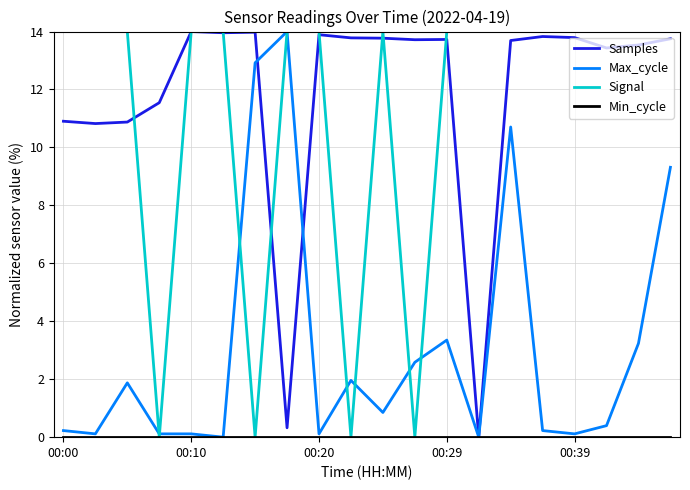

Which series has the largest total across all categories?

Samples